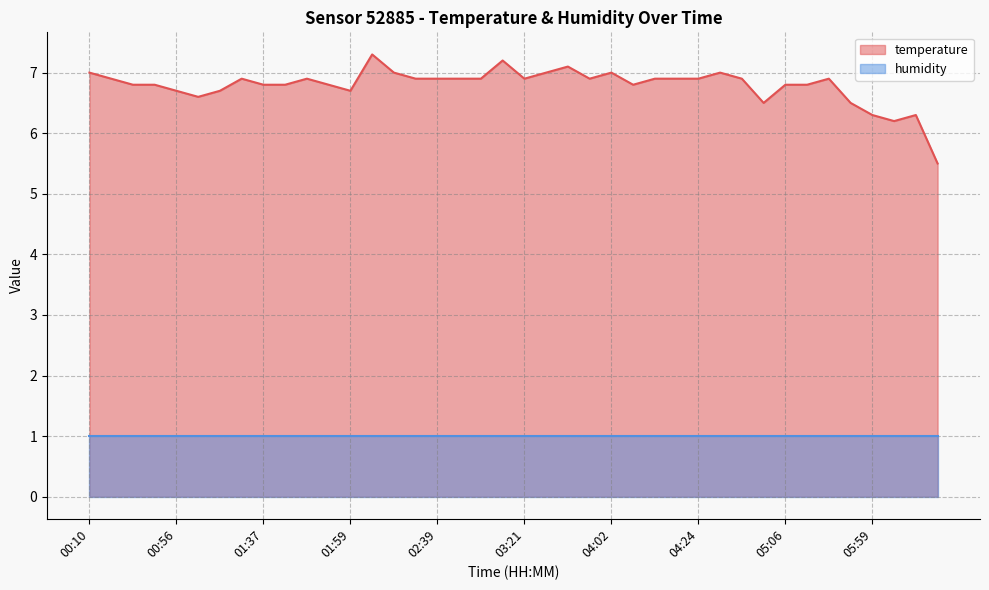

What is the average value?

6.8